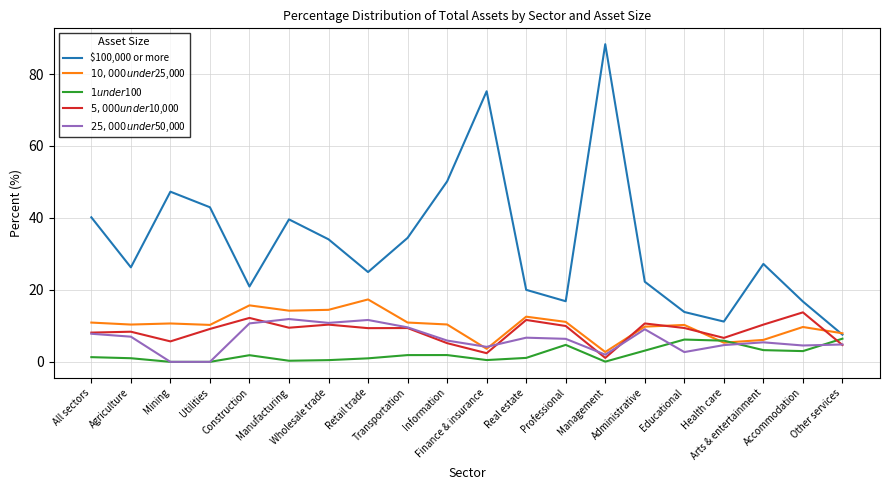

True or false: $25,000 under $50,000 has a value of 1.7 at Health care.

False